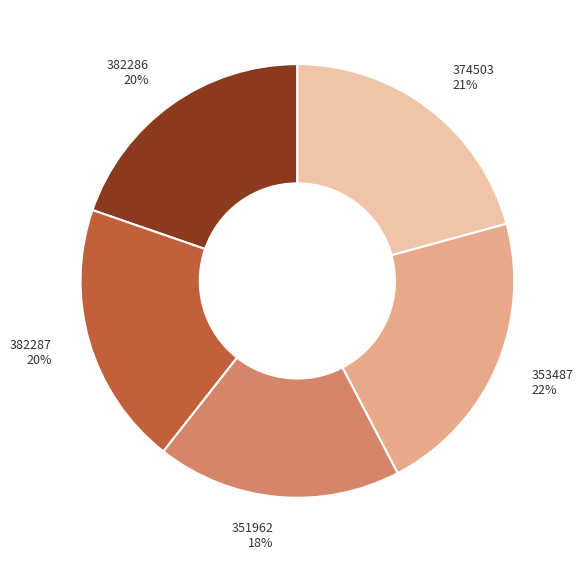

Between 351962 and 374503, which is larger?

374503